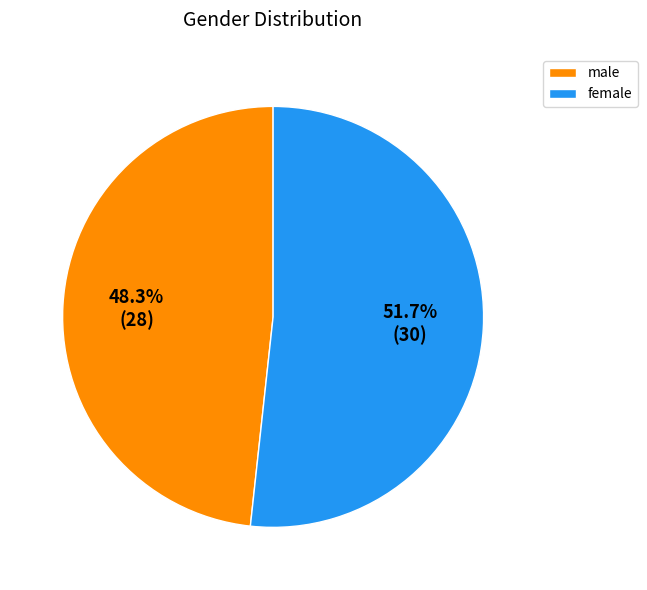

Which slice represents more than half of the pie?

female